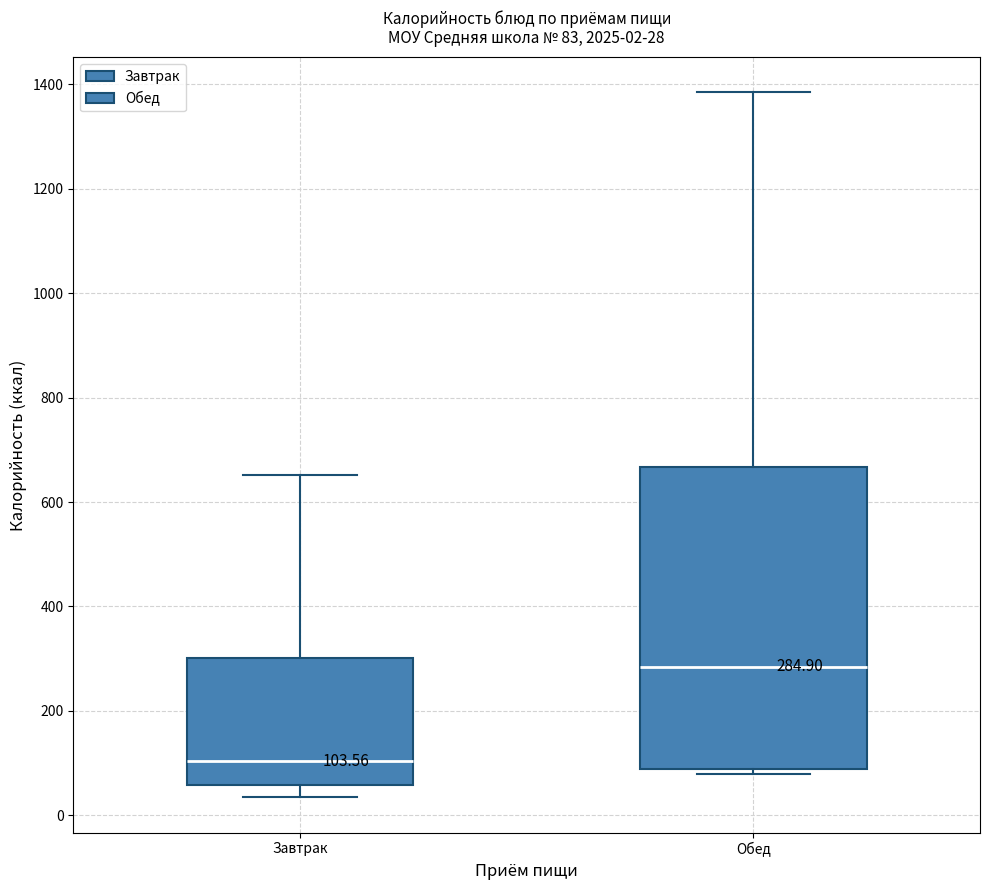

Which box has the highest median line?

Обед